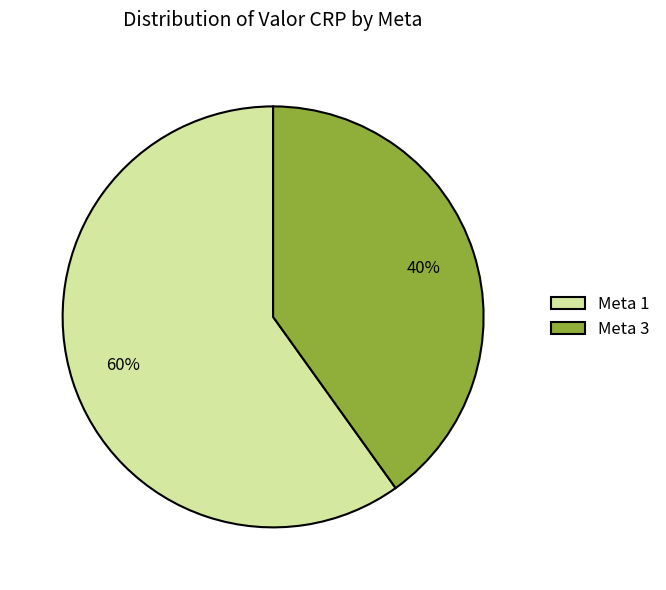

Approximately how many times larger is the value at Meta 1 compared to Meta 3?

1.5